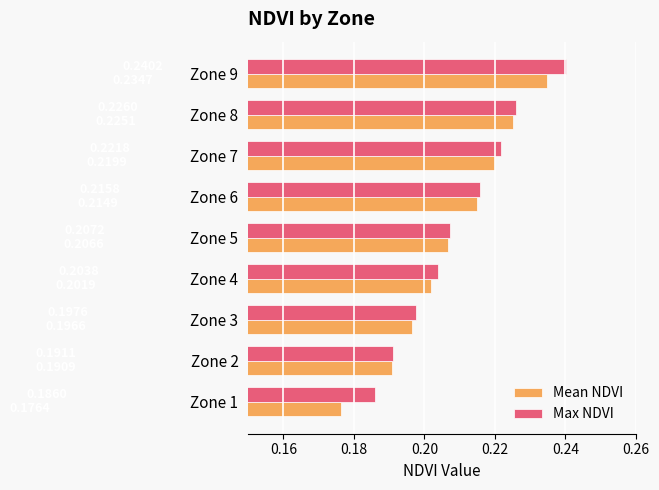

List the series in order of their overall mean, lowest first.

Mean NDVI, Max NDVI